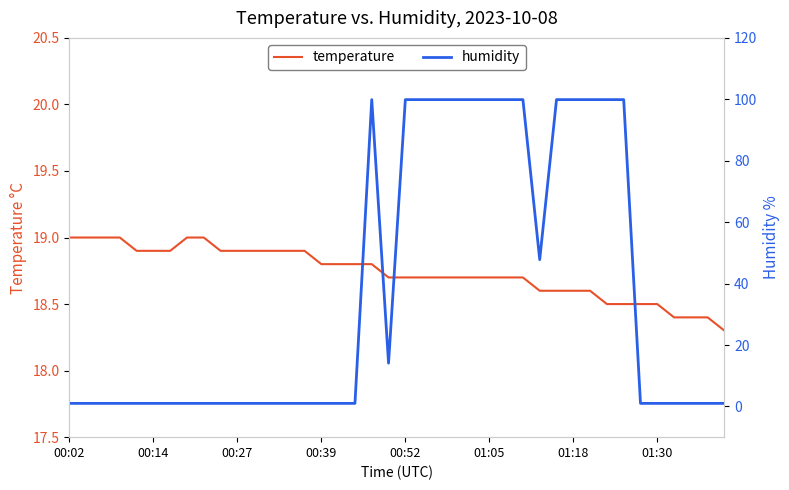

What is the lowest value of the temperature series?

18.3